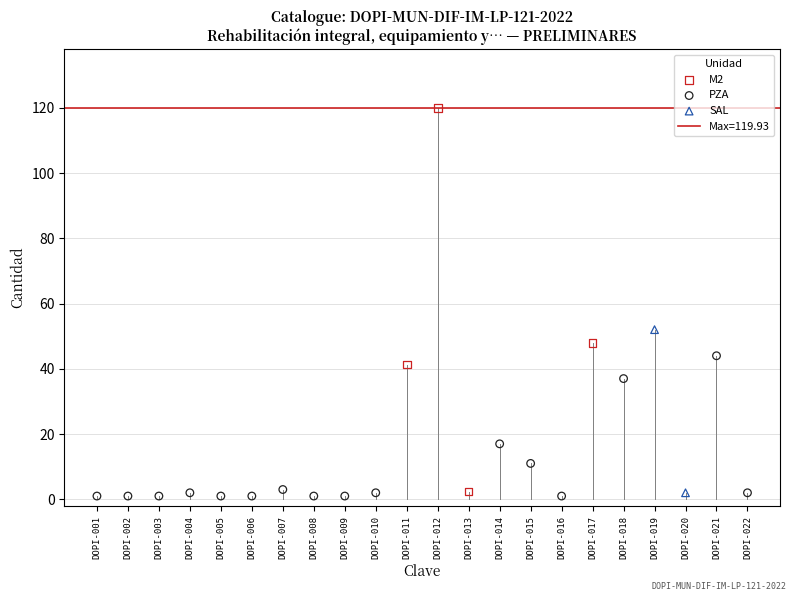

Which series has the largest Y range (max minus min)?

M2